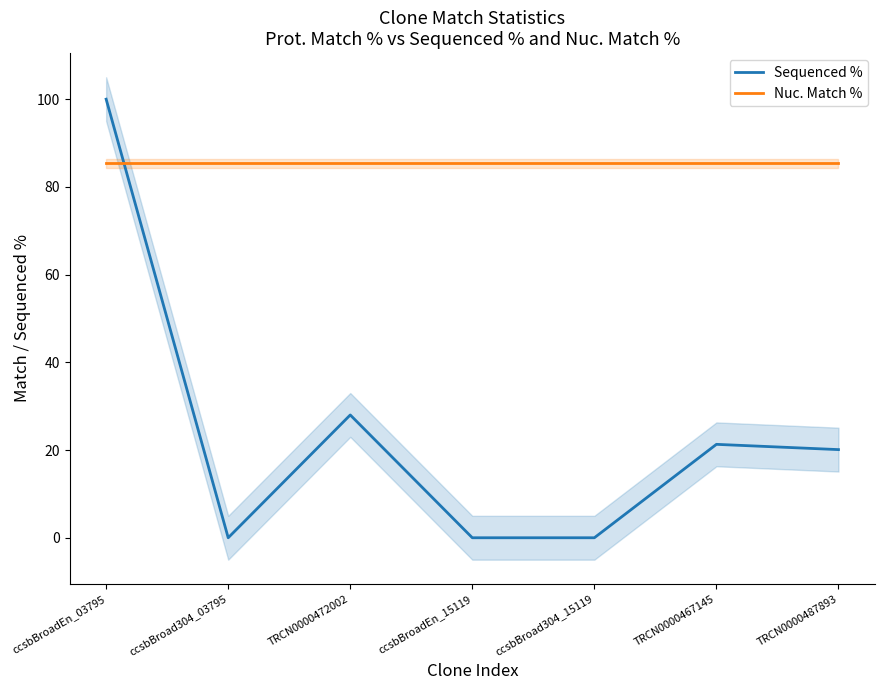

True or false: Nuc. Match % has more than 2 points higher than both neighbors.

False